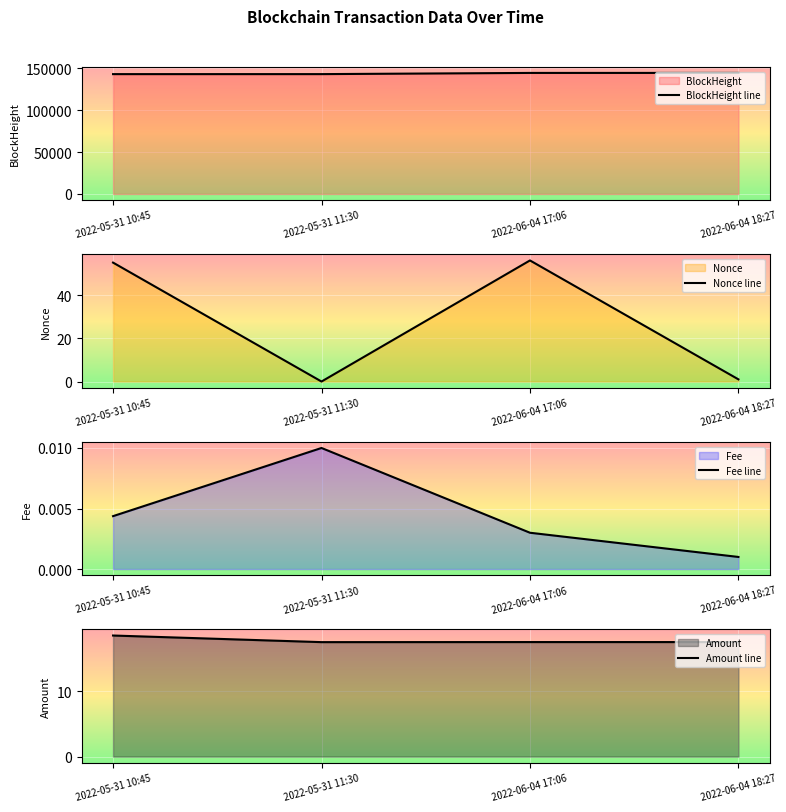

Which series has the widest spread of values?

BlockHeight line